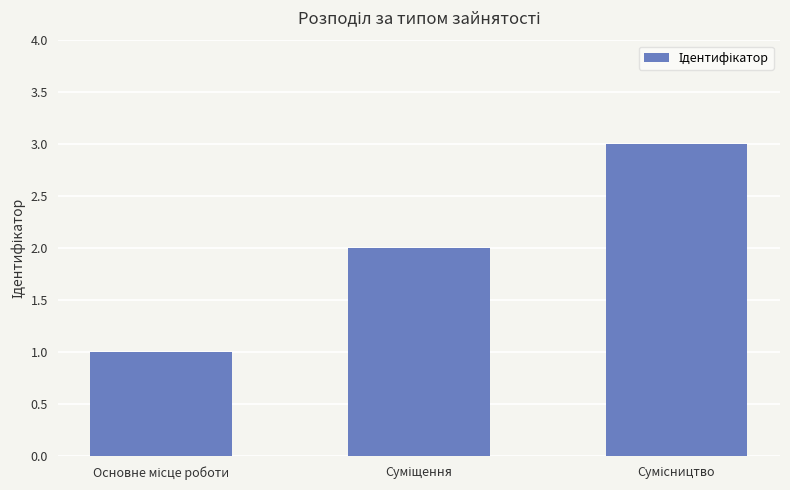

What is the greatest value displayed?

3